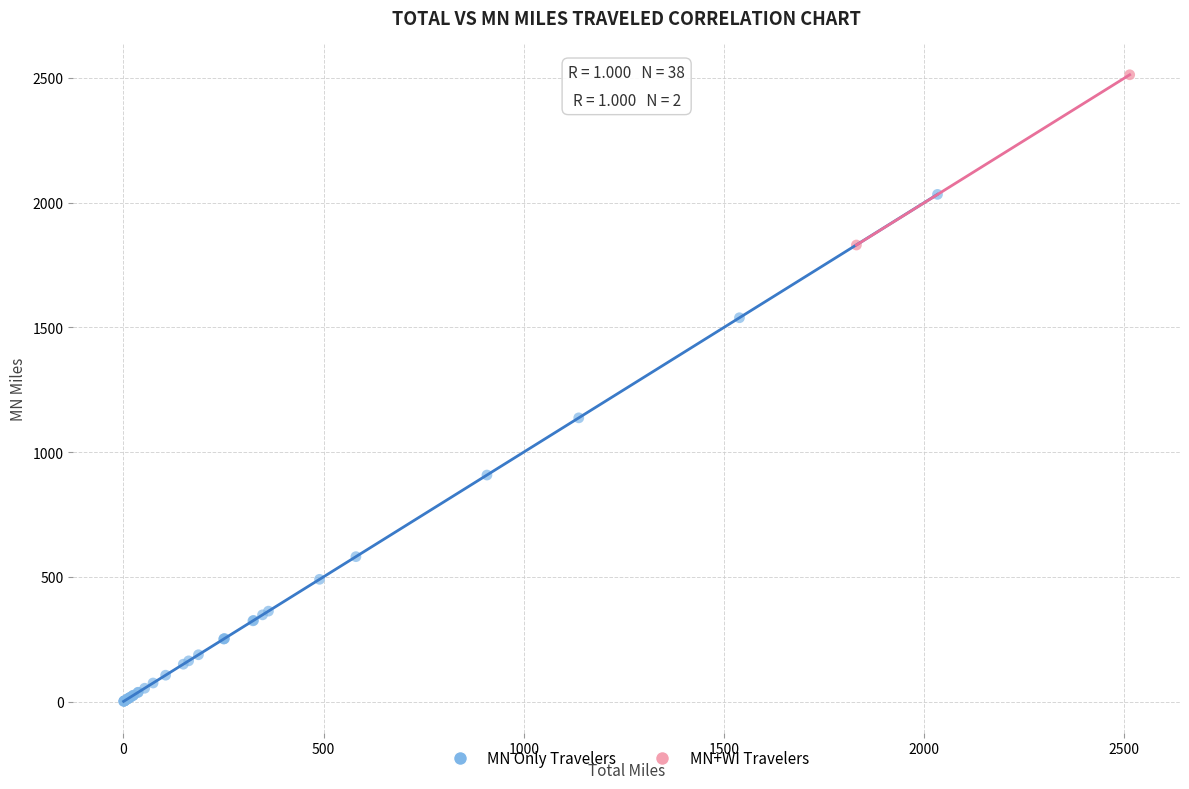

What are all the series names shown in the legend?

MN Only Travelers, MN+WI Travelers